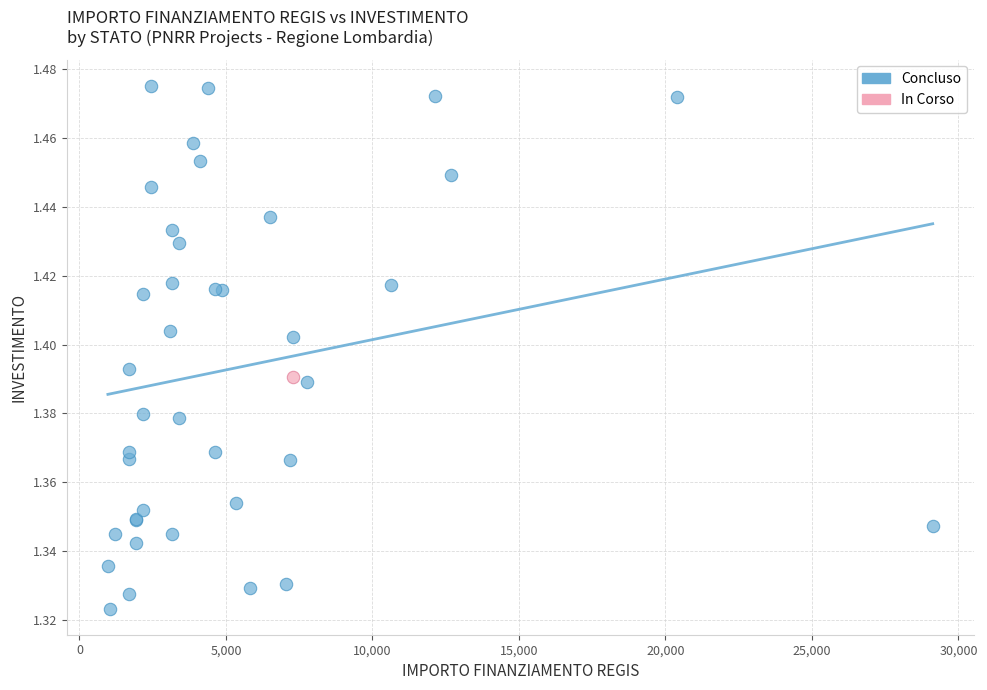

What are all the series names shown in the legend?

Concluso, In Corso